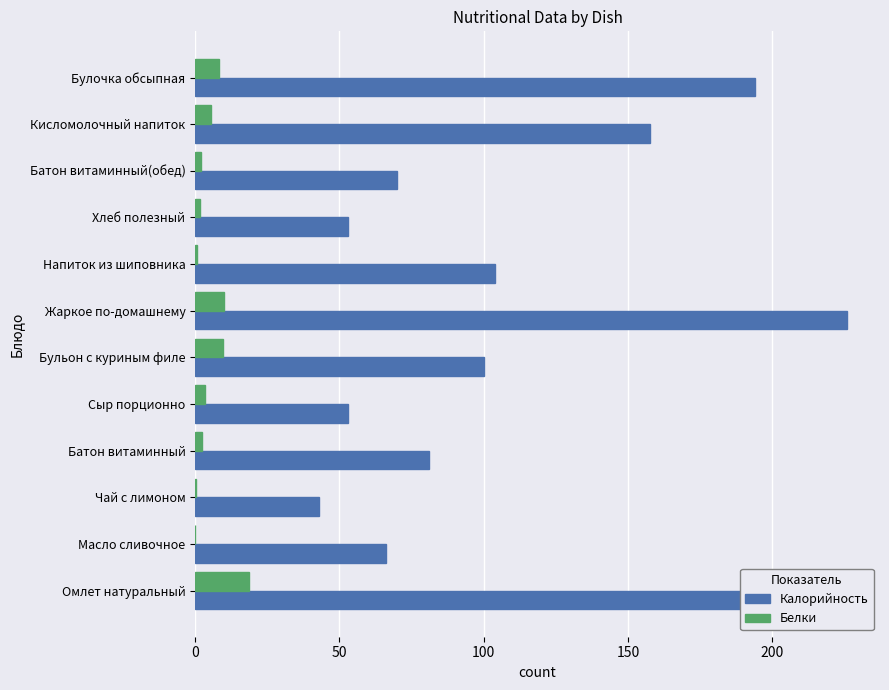

What is the sum of all Белки values?

62.7